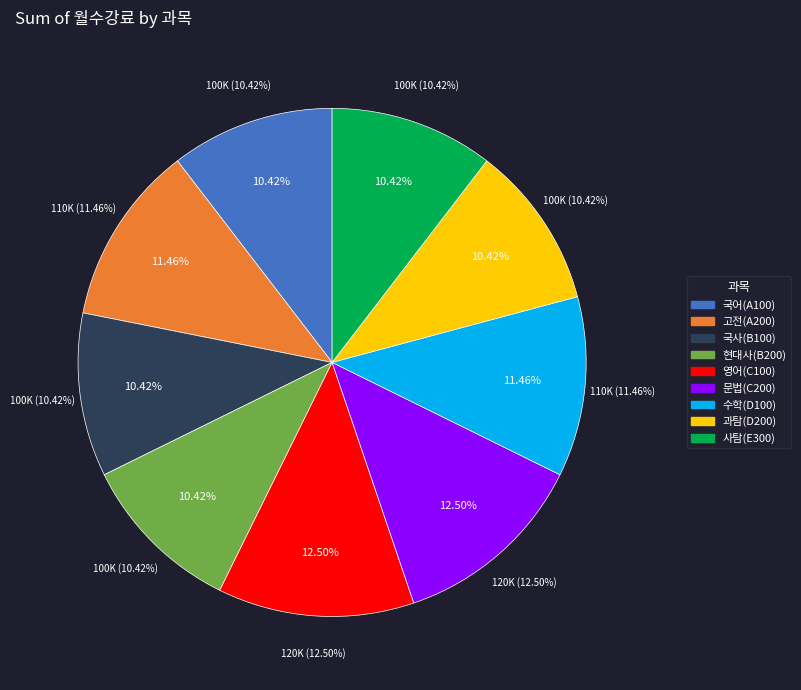

Do 국사(B100) and 현대사(B200) together represent more than half of the pie?

No